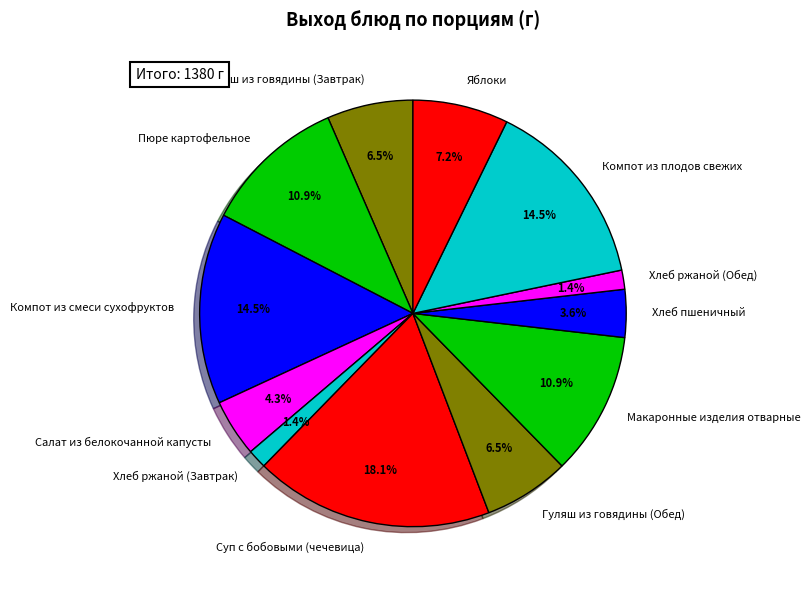

To the nearest percent, what is the average slice percentage?

8%